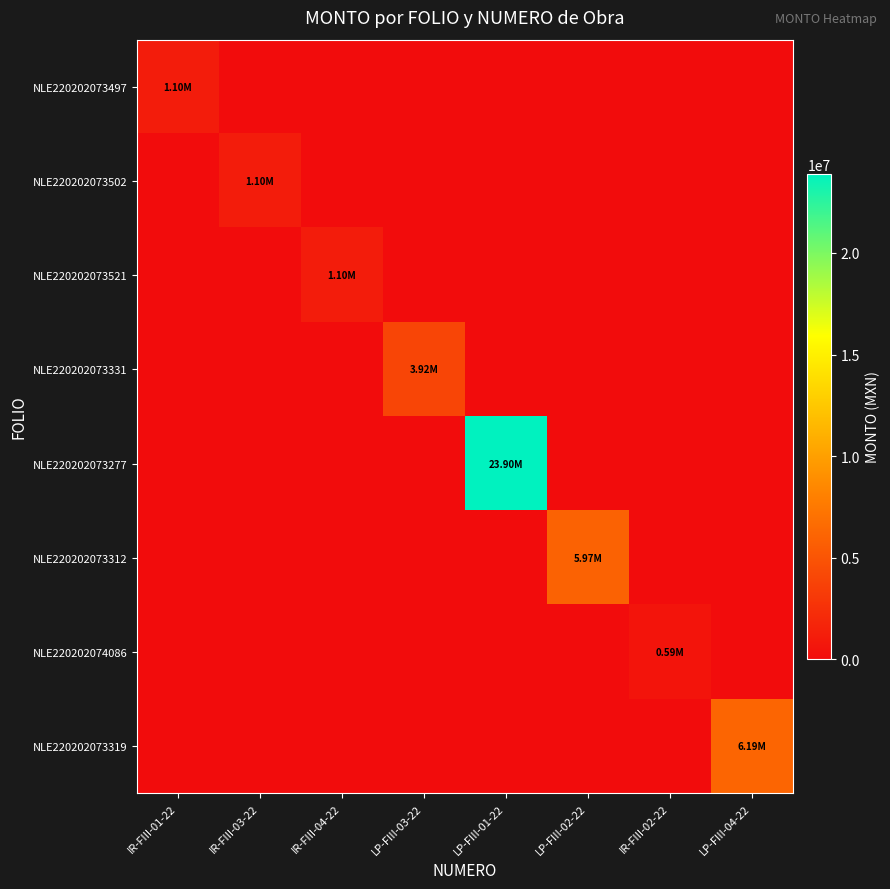

Which series has the largest total across all categories?

NLE220202073277